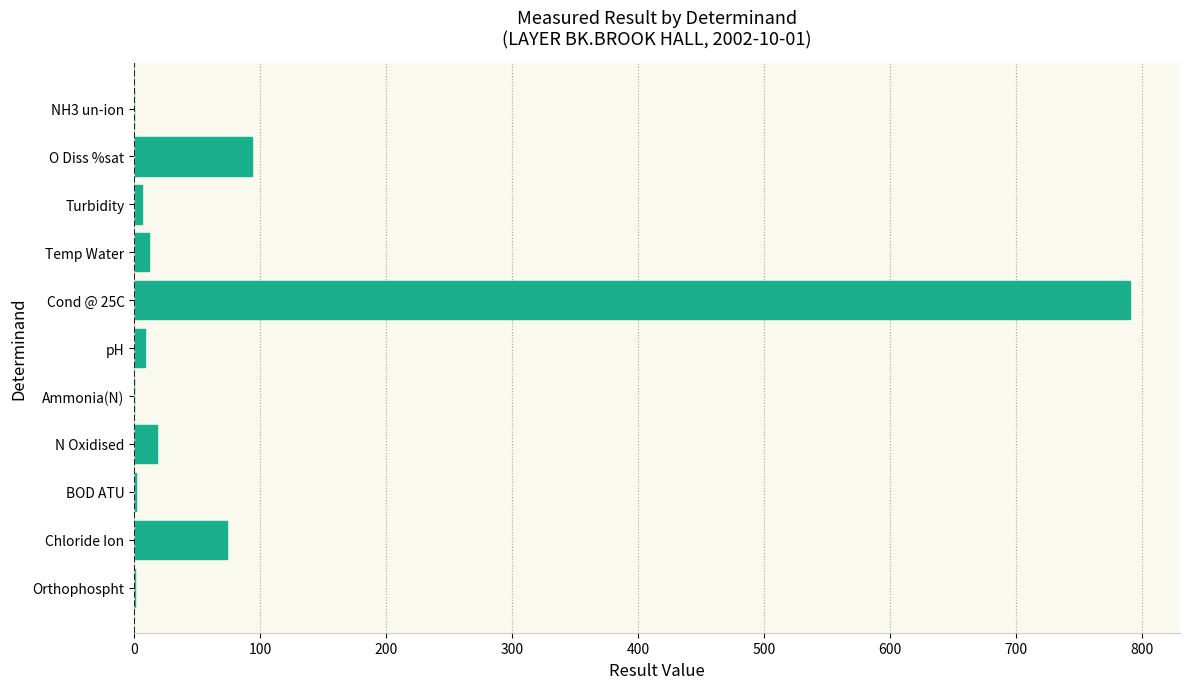

At which category does the chart reach its peak across all series?

Cond @ 25C